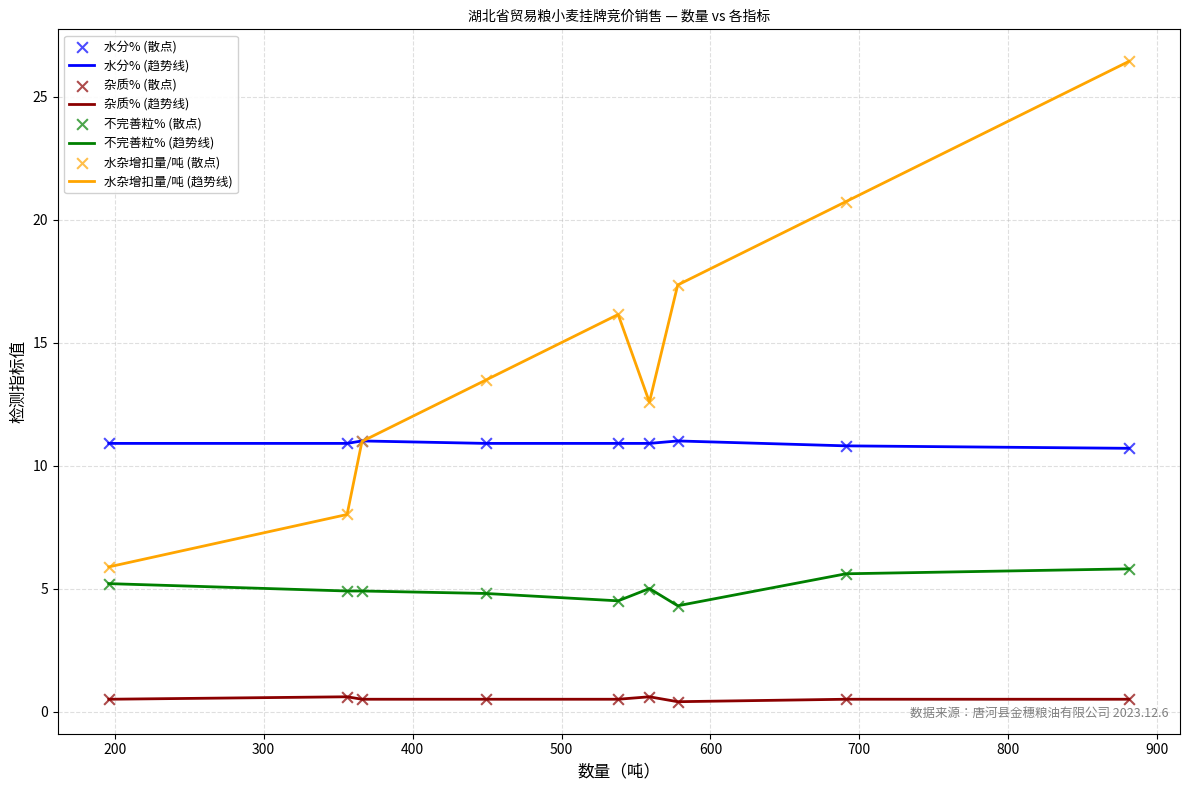

Which series has the largest total across all categories?

水杂增扣量/吨 (趋势线)